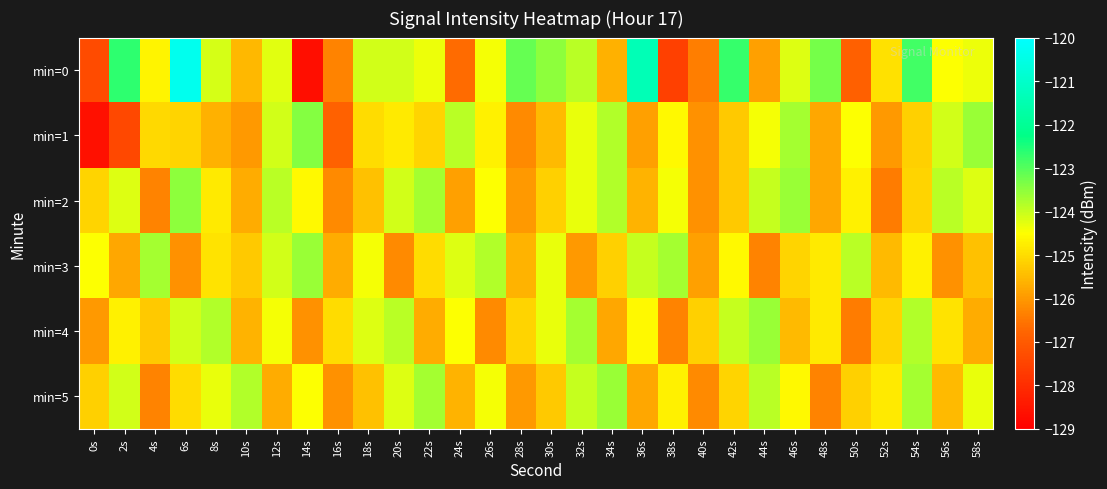

What is the total value across all series at 56s?

-749.0